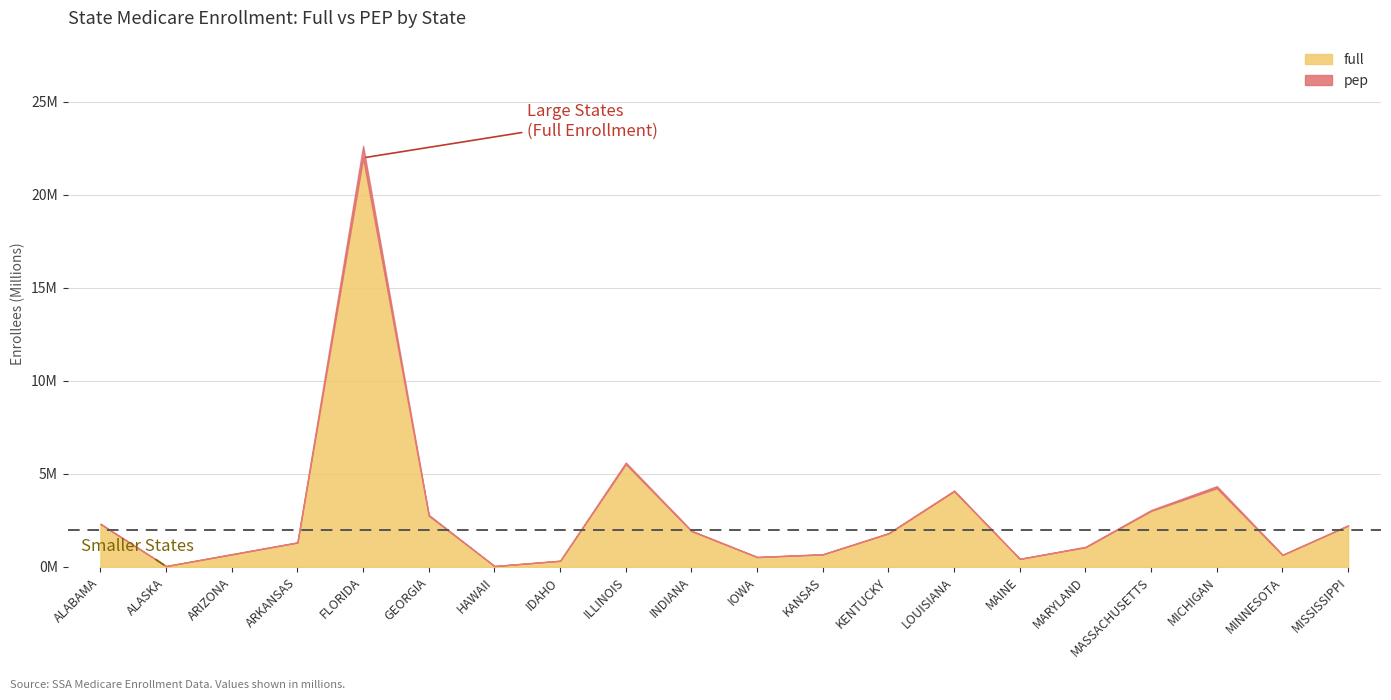

What is the spread (max minus min) of values at ARKANSAS?

1295020